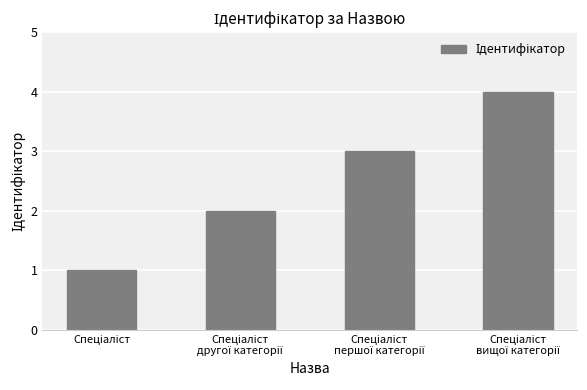

What is the difference between the maximum and minimum values?

3